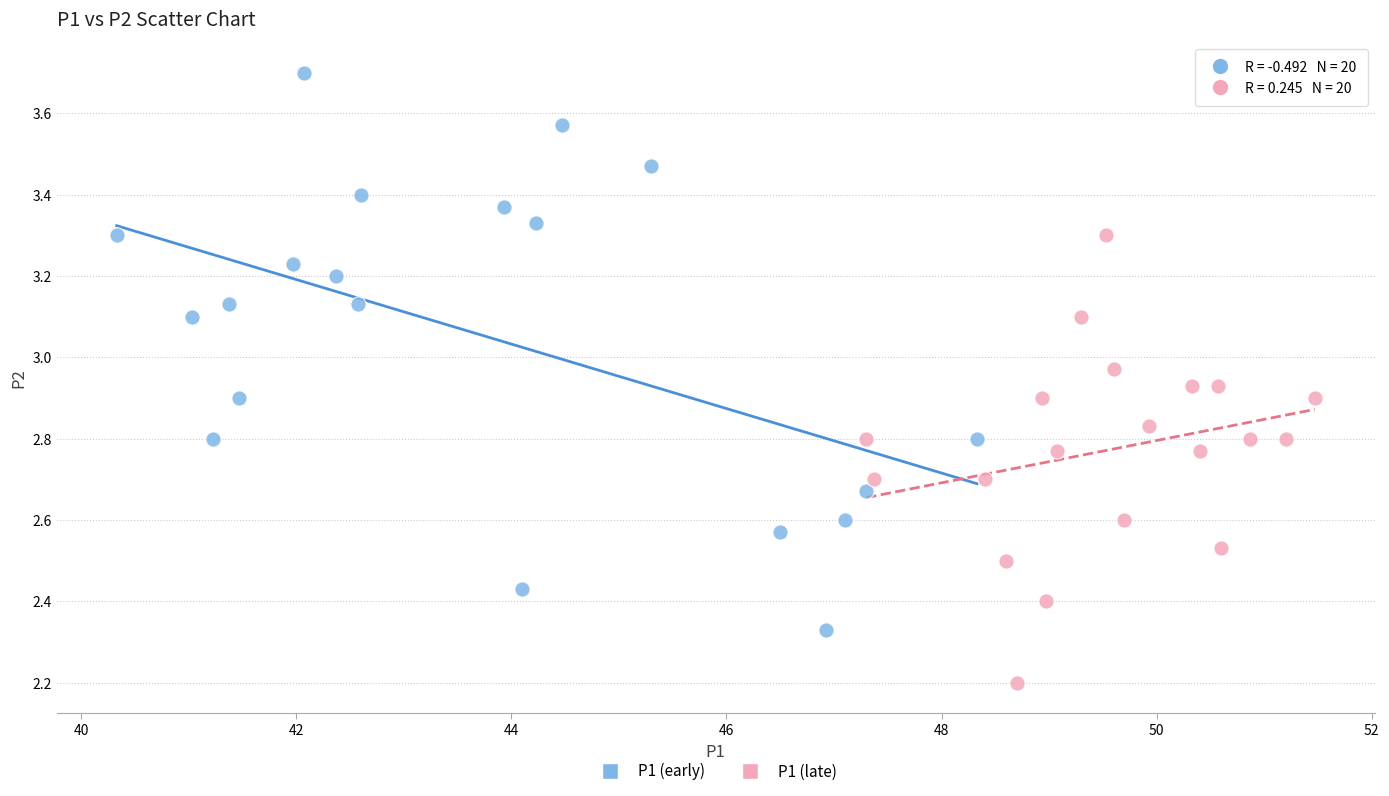

Which series has the largest Y range (max minus min)?

P1 (early)